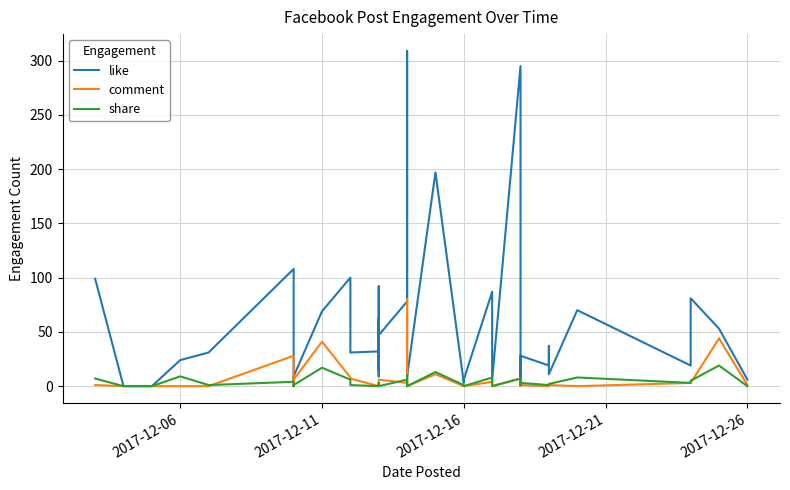

What is the average value of the like series?

54